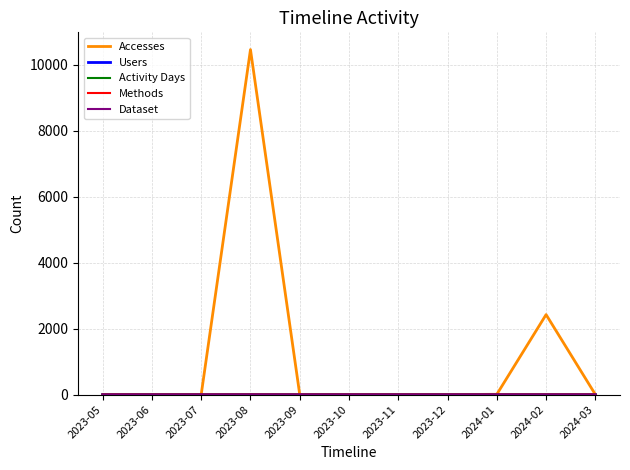

Rank the series by their maximum value, from lowest to highest.

Methods, Dataset, Users, Activity Days, Accesses